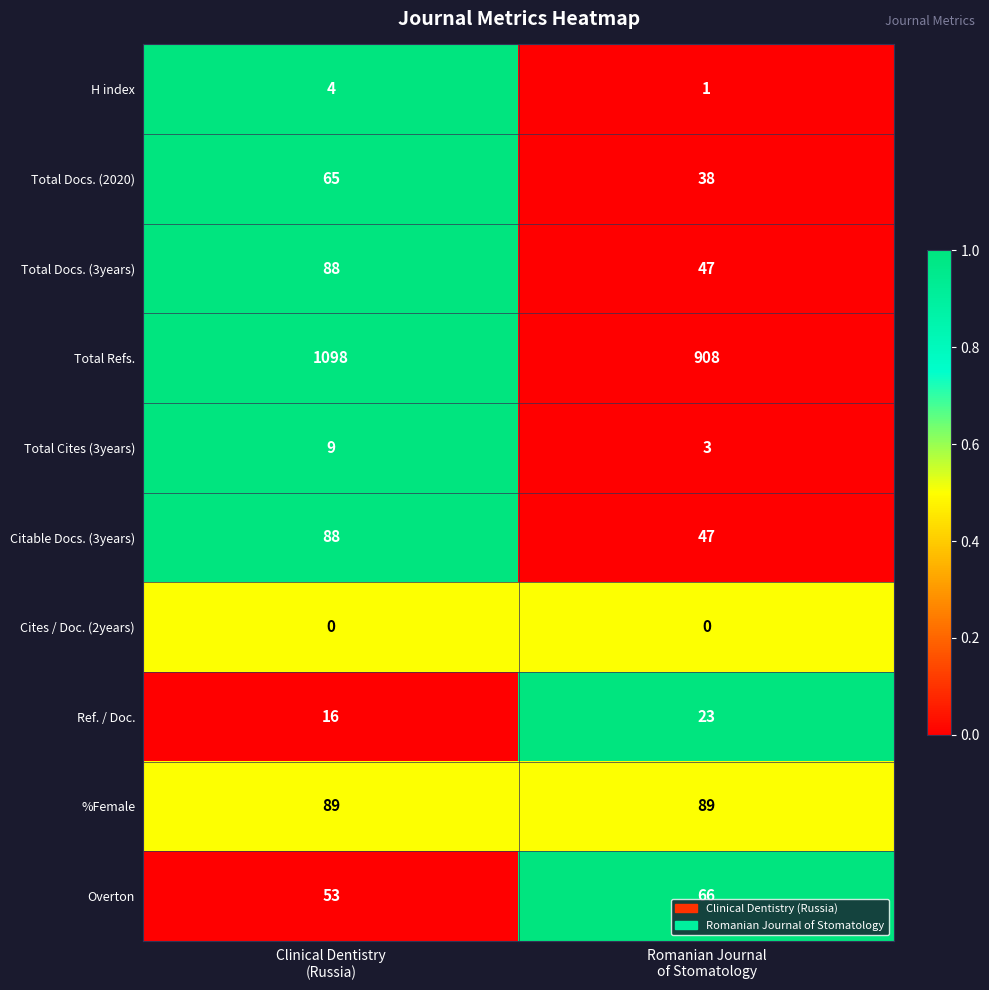

What is the lowest value of the Total Docs. (3years) series?

47